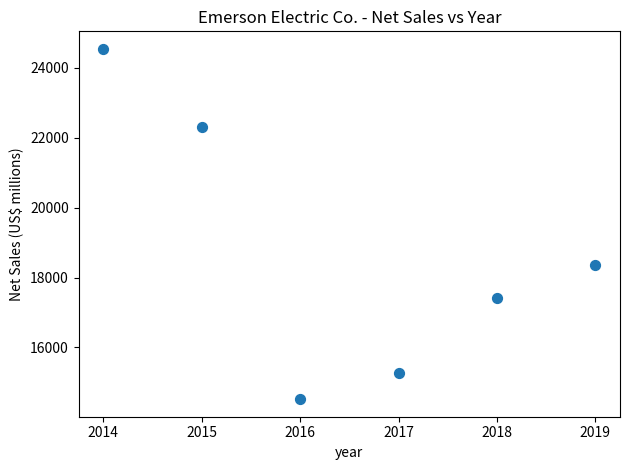

What is the range of Y values (max minus min)?

10015